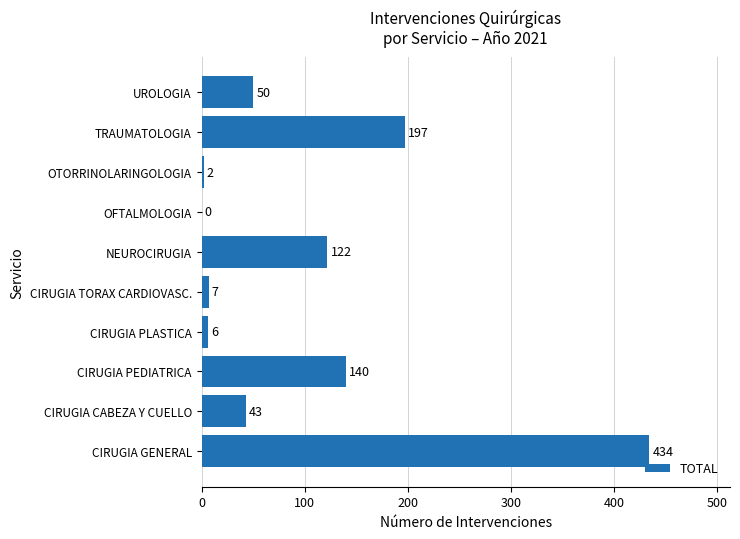

What is the sum of all values?

1001